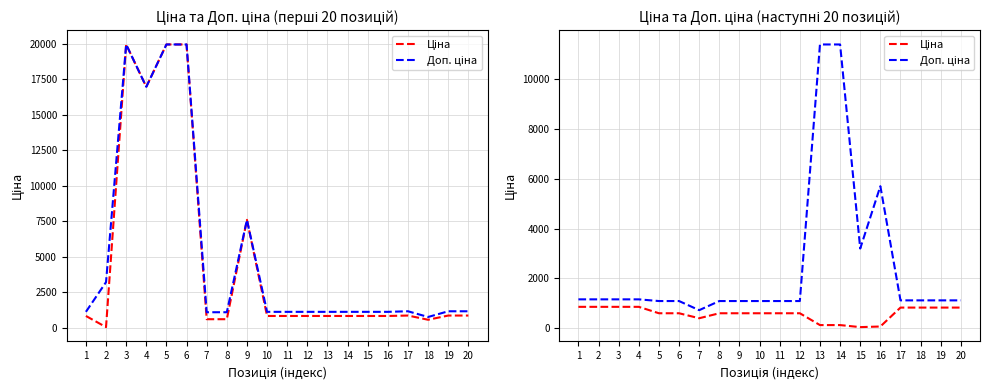

True or false: Ціна and Доп. ціна intersect in this chart.

False